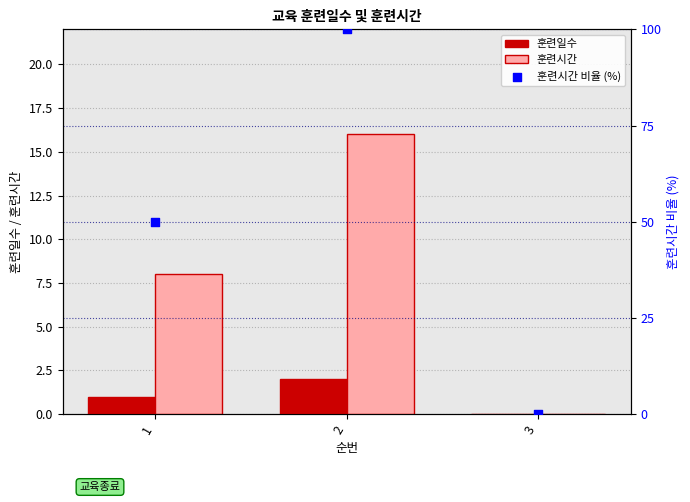

Which series has the widest spread of Y values?

훈련시간 비율 (%)